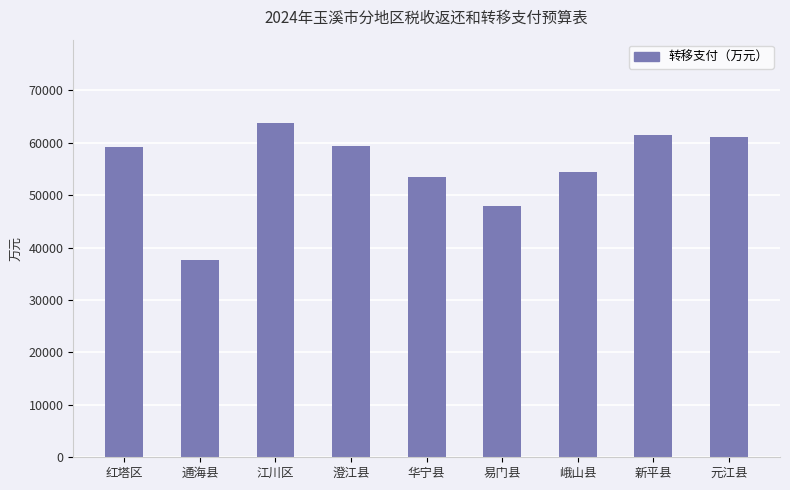

Are the bars grouped side by side (vs. stacked)?

No